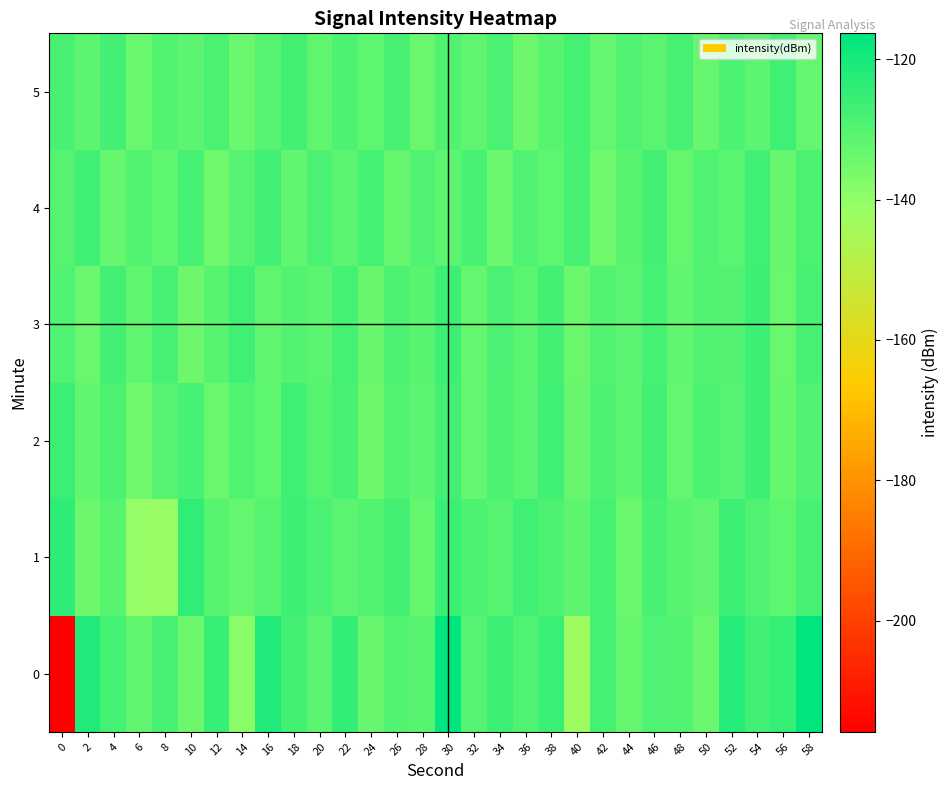

Which category has the highest value across all series?

30